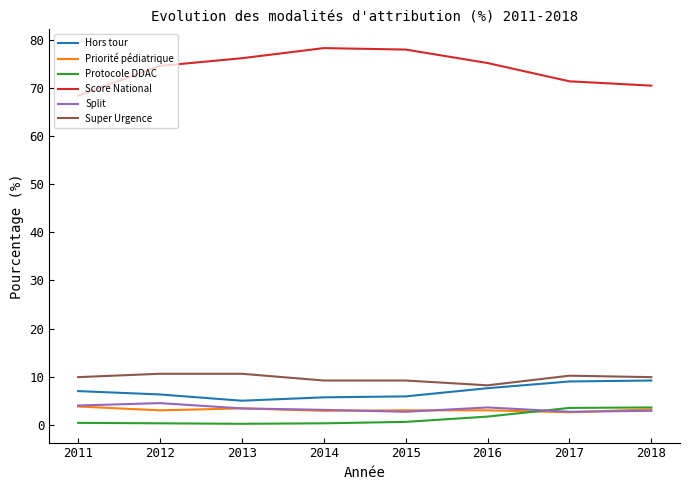

What is the difference between the second highest and second lowest values in the Super Urgence series?

1.4